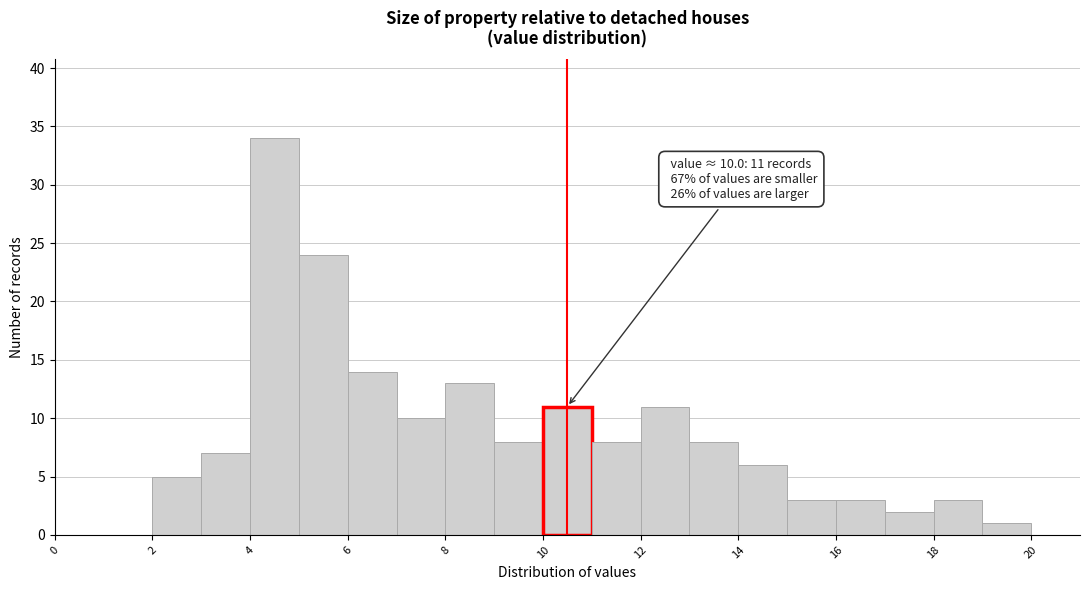

Over which range of the x-axis is the bar tallest?

4 to 5